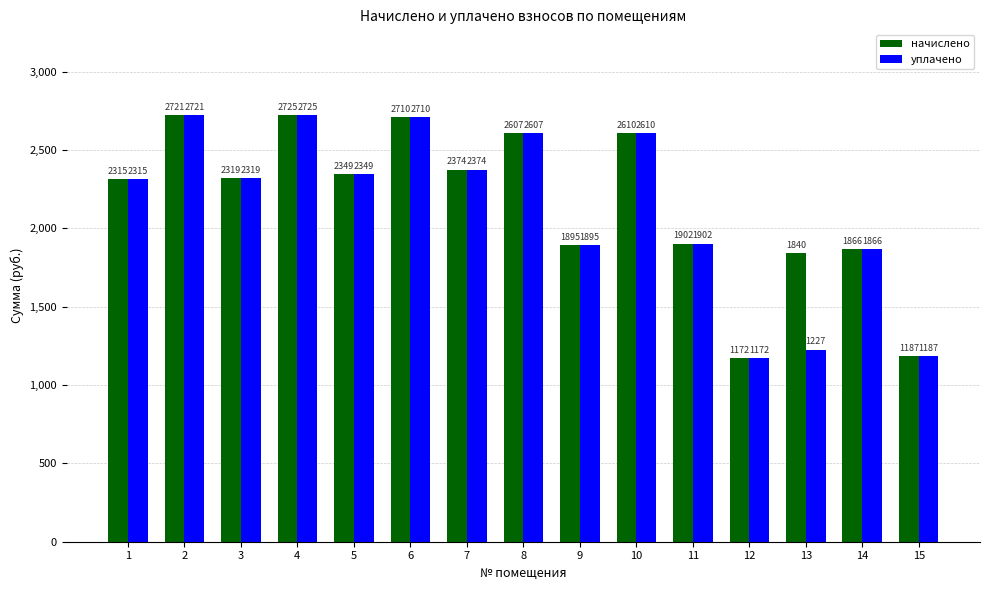

List the series in order of their overall mean, lowest first.

уплачено, начислено